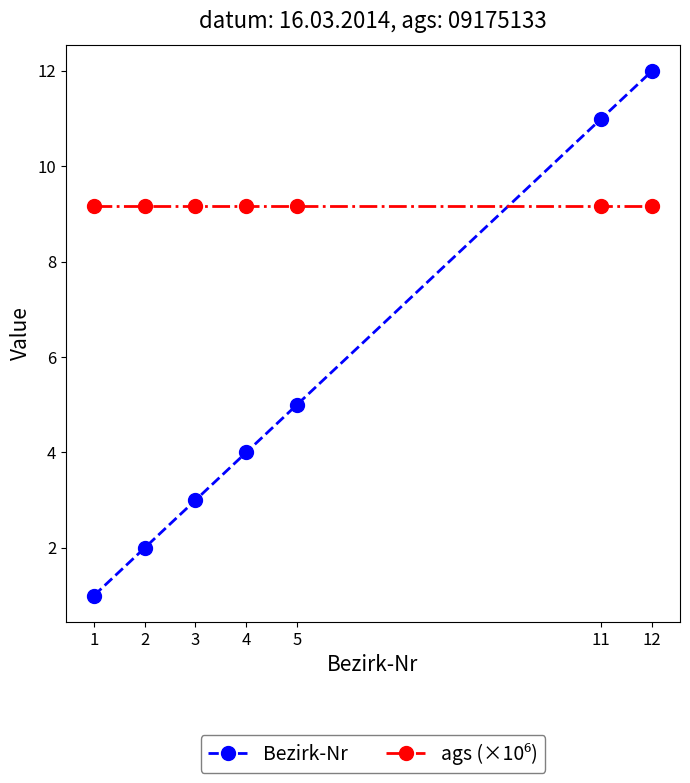

What is the minimum value for Bezirk-Nr?

1.0